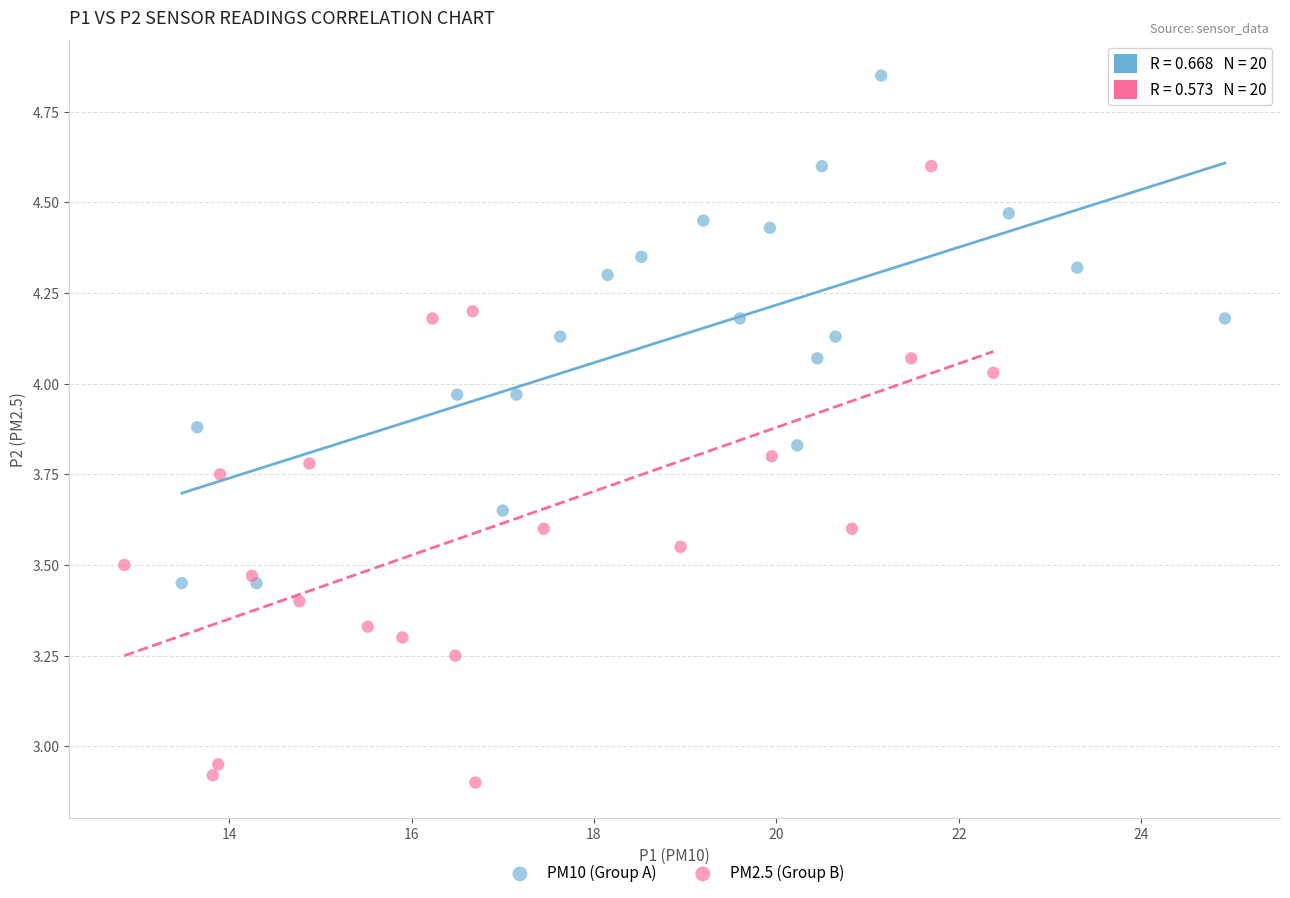

Which series reaches the maximum Y coordinate?

PM10 (Group A)